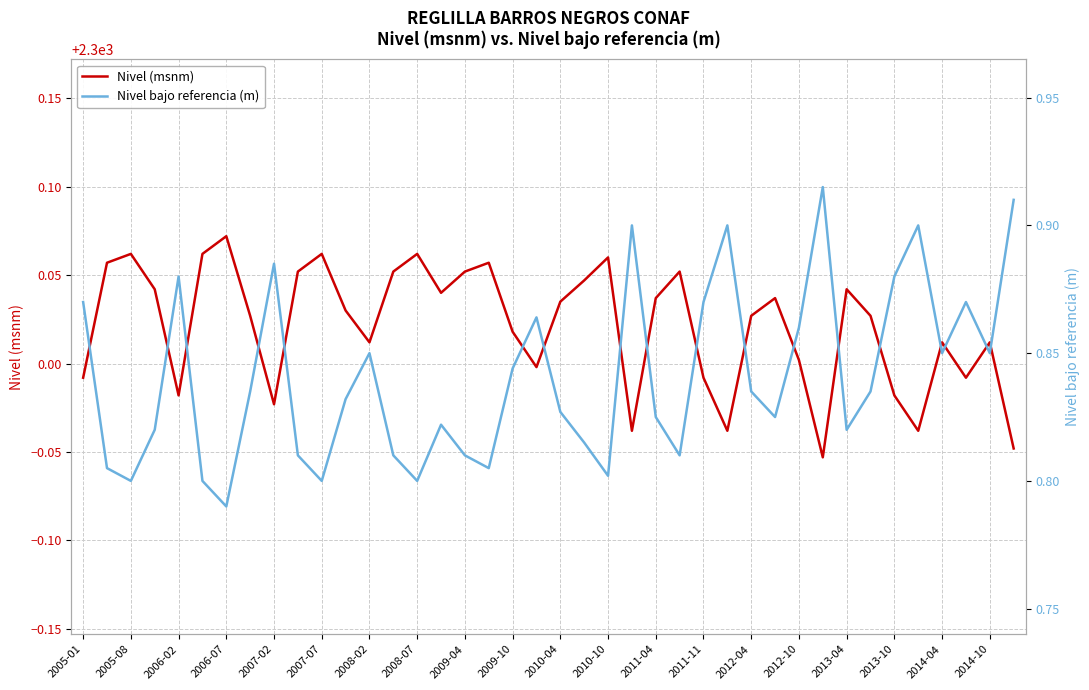

The value of Nivel (msnm) at 2013-04 is 3053.6. True or false?

False